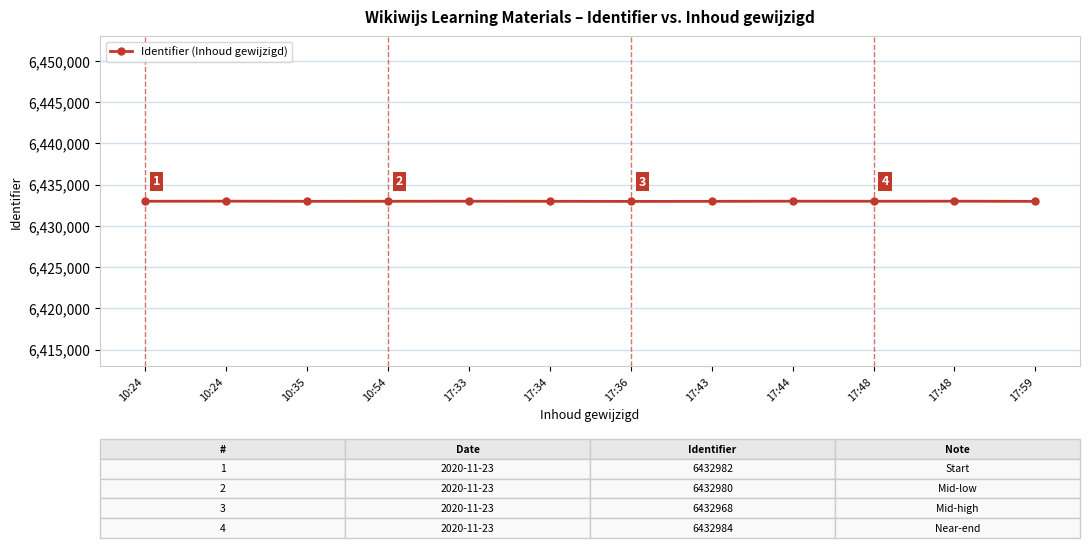

How many lines are shown in the chart?

1